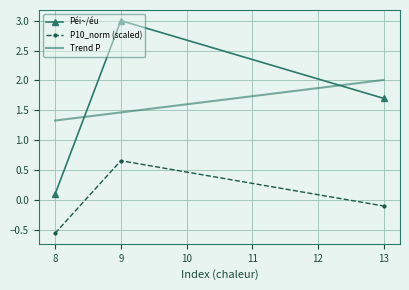

What is the value of the Péi~/éu point at the 3rd from the left?

1.7